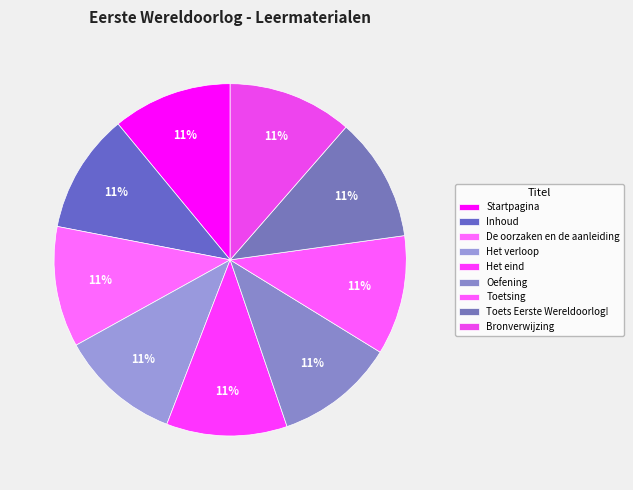

To the nearest percent, what is the average slice percentage?

11%